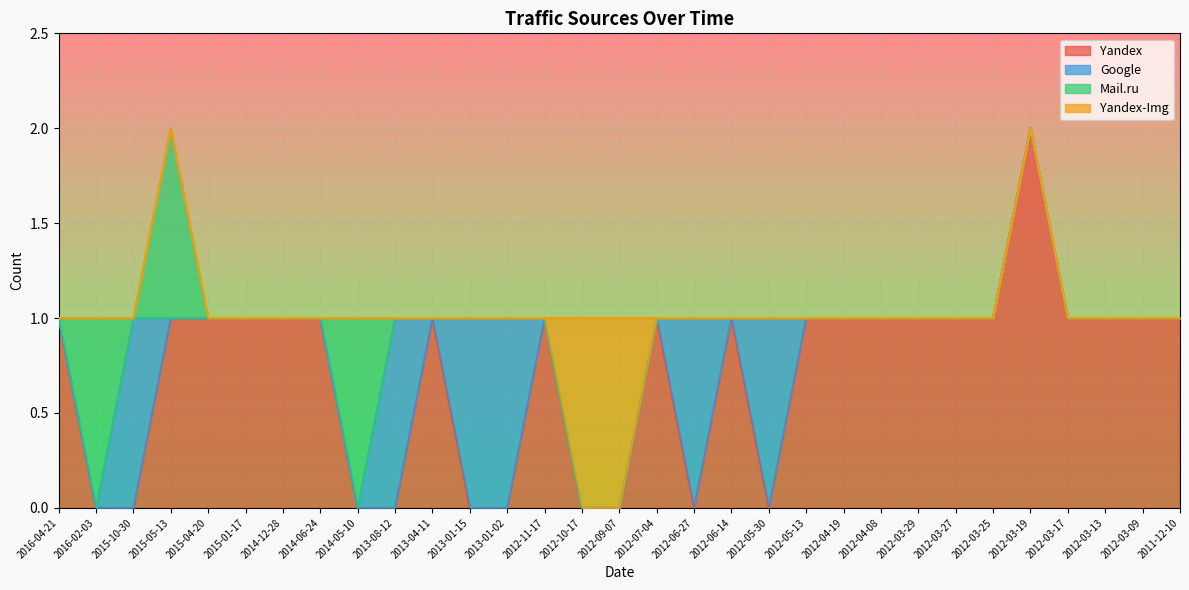

Which category has the highest value in the Yandex series?

2012-03-19